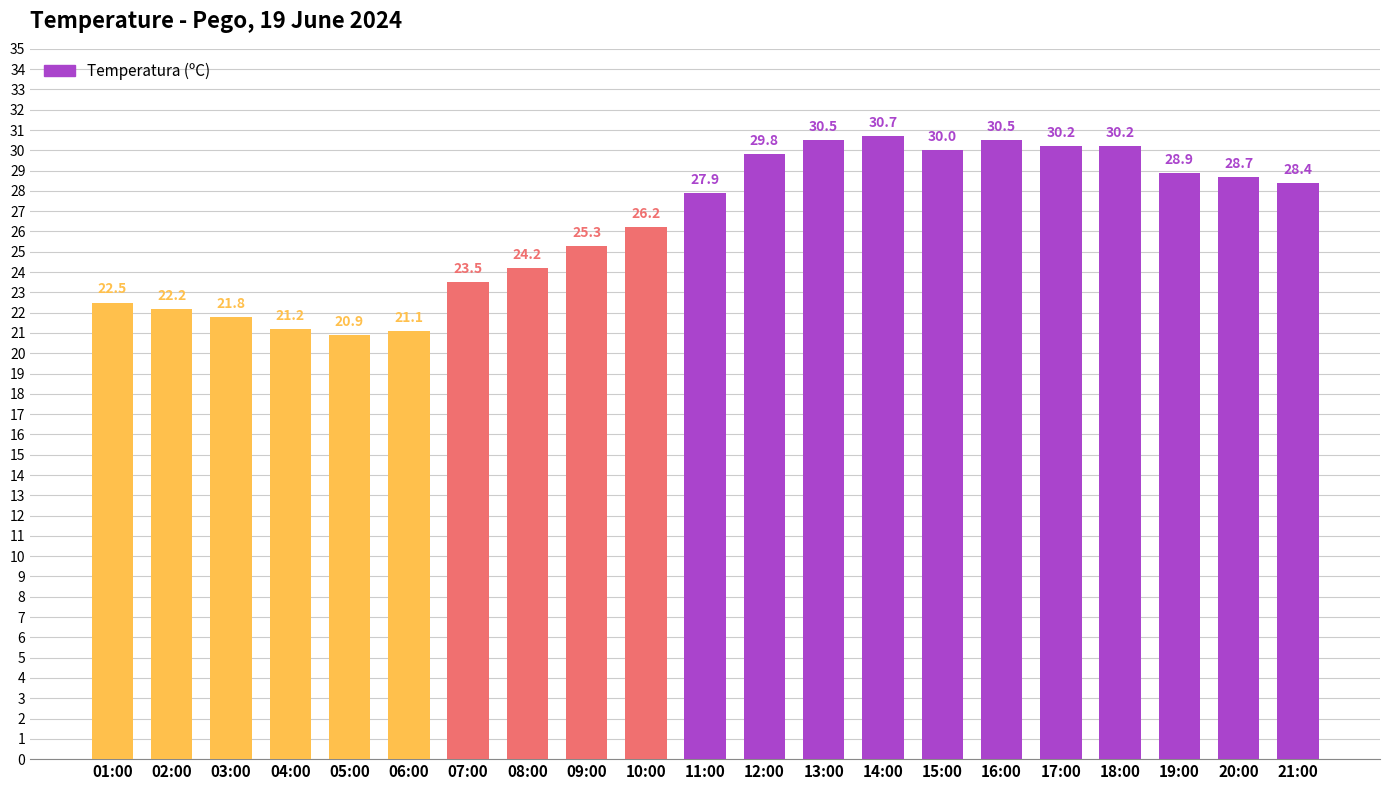

Reading right to left, list all the values displayed in this chart.

21:00=28.4	20:00=28.7	19:00=28.9	18:00=30.2	17:00=30.2	16:00=30.5	15:00=30.0	14:00=30.7	13:00=30.5	12:00=29.8	11:00=27.9	10:00=26.2	09:00=25.3	08:00=24.2	07:00=23.5	06:00=21.1	05:00=20.9	04:00=21.2	03:00=21.8	02:00=22.2	01:00=22.5